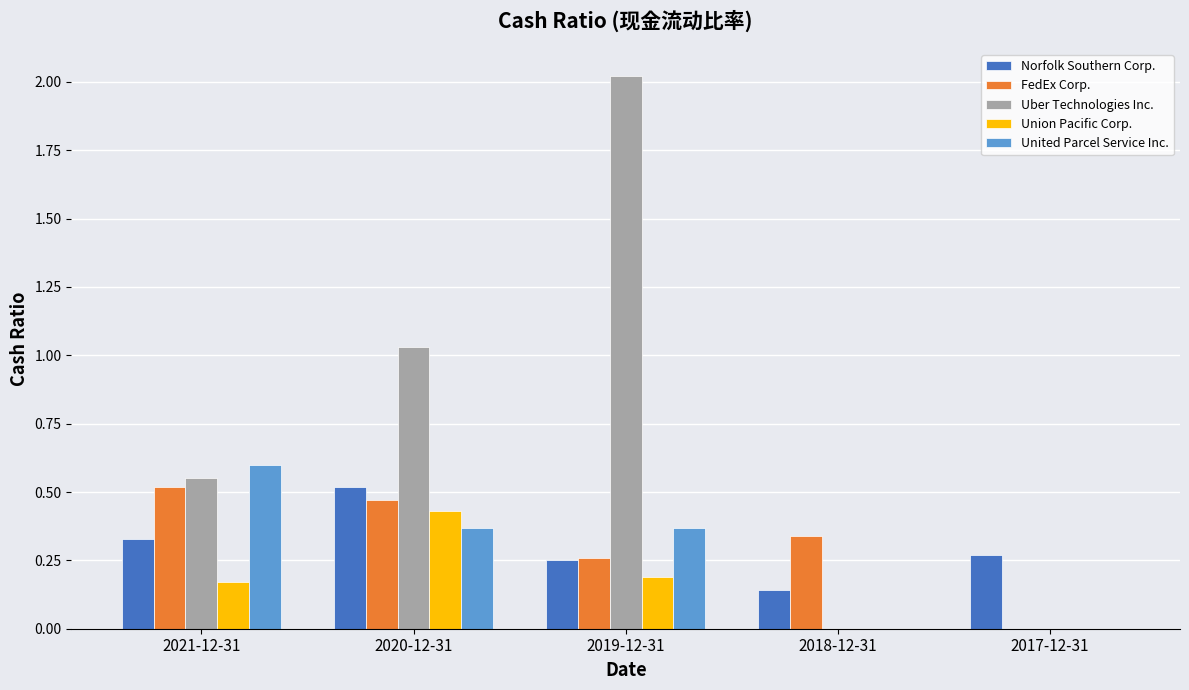

What is the sum of all Union Pacific Corp. values?

0.8